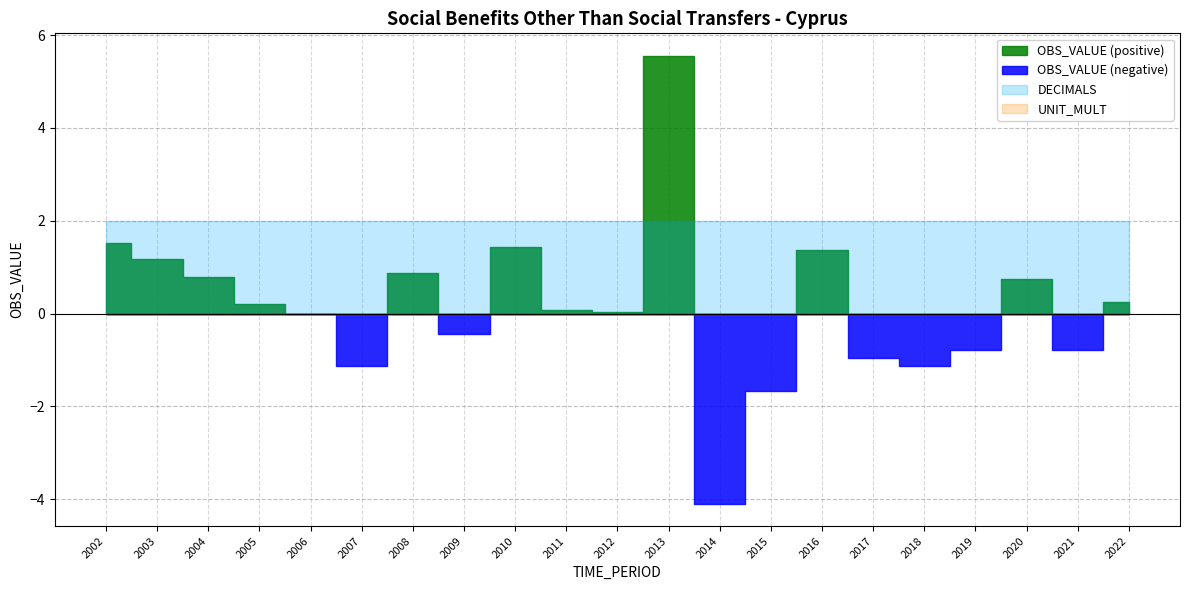

Rank the categories by DECIMALS value from highest to lowest.

2002, 2003, 2004, 2005, 2006, 2007, 2008, 2009, 2010, 2011, 2012, 2013, 2014, 2015, 2016, 2017, 2018, 2019, 2020, 2021, 2022